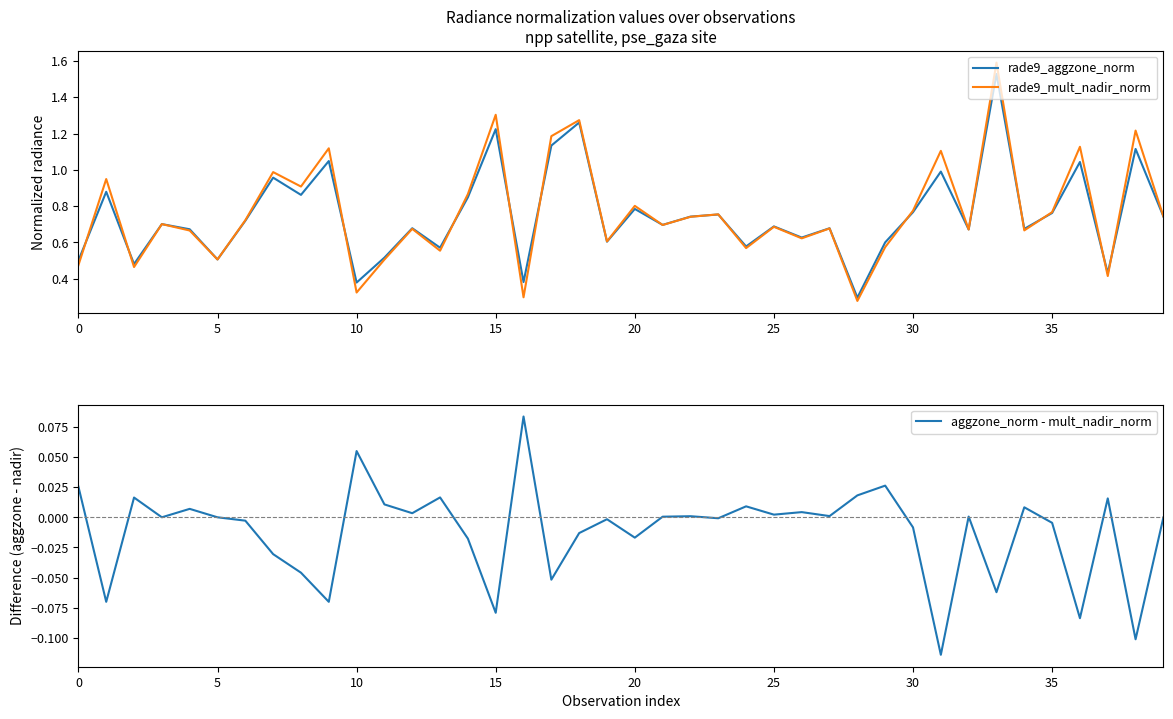

Rank the series at 39 from lowest to highest value.

aggzone_norm - mult_nadir_norm, rade9_aggzone_norm, rade9_mult_nadir_norm